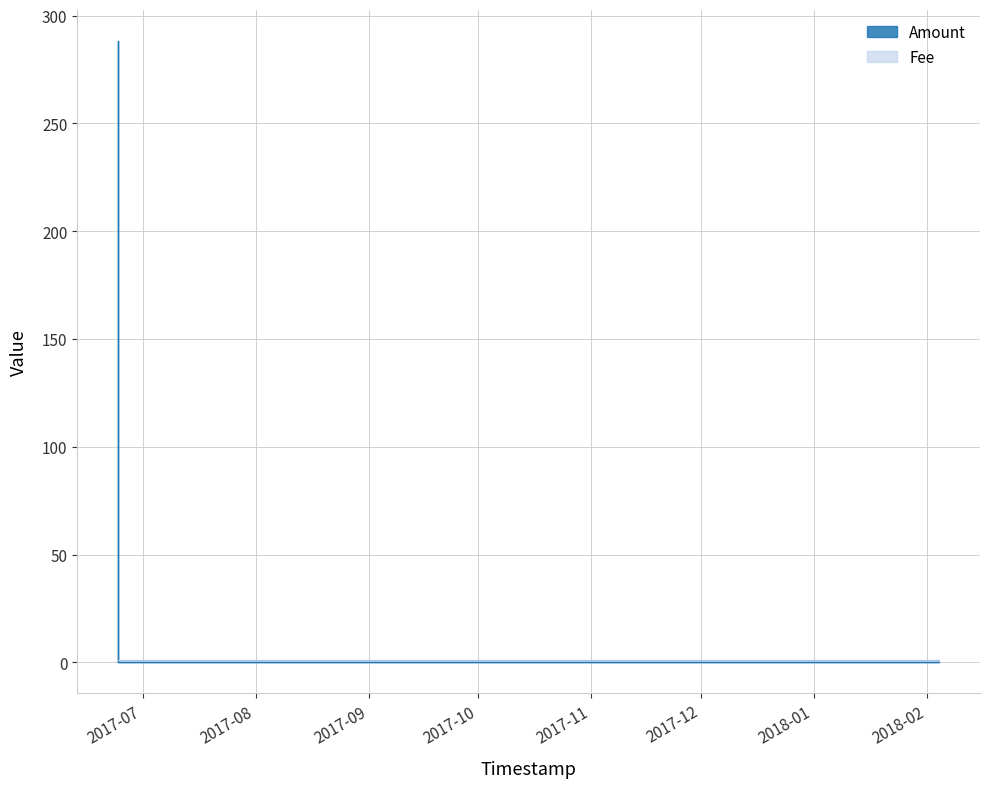

Rank the categories by value from lowest to highest.

2017-06-24 07:35:58, 2017-07-08 03:04:33, 2017-07-08 03:14:58, 2018-02-04 07:54:46, 2017-06-24 07:35:58, 2017-06-24 07:25:38